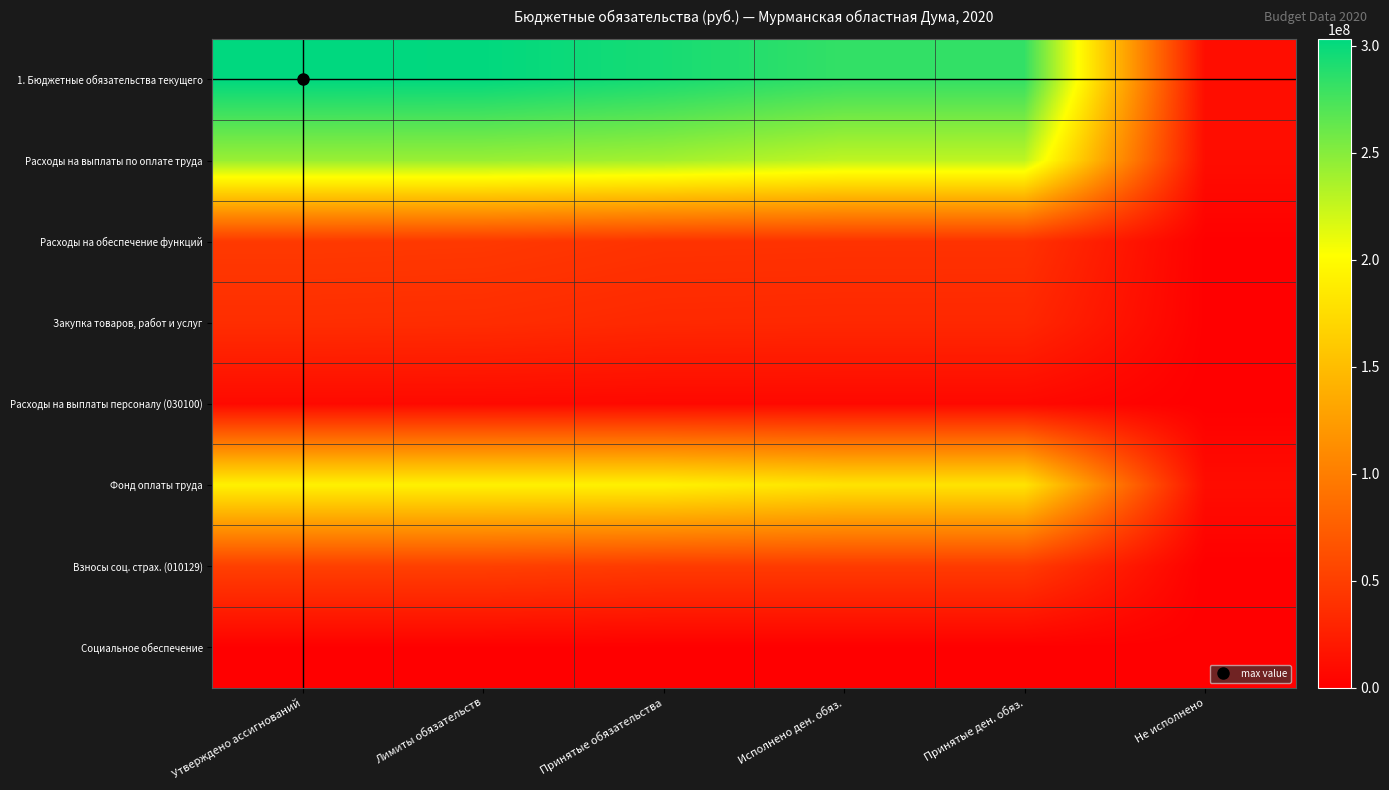

Reading left to right, list all the values displayed in this chart.

1. Бюджетные обязательства текущего: Утверждено ассигнований=303243670.0	Лимиты обязательств=302389246.0	Принятые обязательства=293781146.3	Исполнено ден. обяз.=282615416.7	Принятые ден. обяз.=282545338.6	Не исполнено=11235807.7
Расходы на выплаты по оплате труда: Утверждено ассигнований=242083054.0	Лимиты обязательств=242083054.0	Принятые обязательства=238089034.2	Исполнено ден. обяз.=227511637.4	Принятые ден. обяз.=227511637.4	Не исполнено=10577396.9
Расходы на обеспечение функций: Утверждено ассигнований=45923256.0	Лимиты обязательств=45068831.9	Принятые обязательства=40706941.7	Исполнено ден. обяз.=40118609.0	Принятые ден. обяз.=40048530.9	Не исполнено=658410.8
Закупка товаров, работ и услуг: Утверждено ассигнований=36483456.0	Лимиты обязательств=35770031.9	Принятые обязательства=32438078.7	Исполнено ден. обяз.=31849746.0	Принятые ден. обяз.=31779667.9	Не исполнено=658410.8
Расходы на выплаты персоналу (030100): Утверждено ассигнований=8143800.0	Лимиты обязательств=8143800.0	Принятые обязательства=7438863.0	Исполнено ден. обяз.=7438863.0	Принятые ден. обяз.=7438863.0	Не исполнено=0.0
Фонд оплаты труда: Утверждено ассигнований=191133683.0	Лимиты обязательств=191133683.0	Принятые обязательства=191133683.0	Исполнено ден. обяз.=180556286.2	Принятые ден. обяз.=180556286.2	Не исполнено=10577396.9
Взносы соц. страх. (010129): Утверждено ассигнований=50949371.0	Лимиты обязательств=50949371.0	Принятые обязательства=46955351.2	Исполнено ден. обяз.=46955351.2	Принятые ден. обяз.=46955351.2	Не исполнено=0.0
Социальное обеспечение: Утверждено ассигнований=1140000.0	Лимиты обязательств=1140000.0	Принятые обязательства=825000.0	Исполнено ден. обяз.=825000.0	Принятые ден. обяз.=825000.0	Не исполнено=0.0